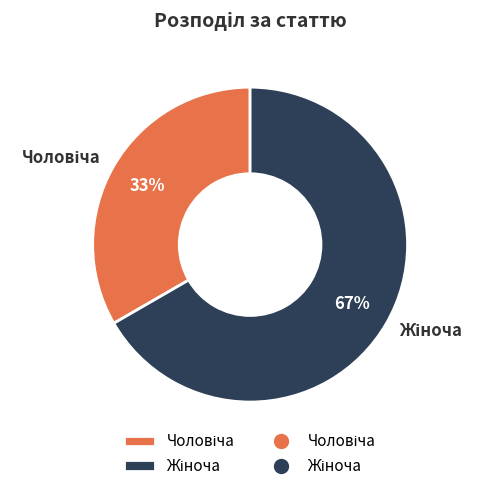

To the nearest percent, what is the average slice percentage?

50%